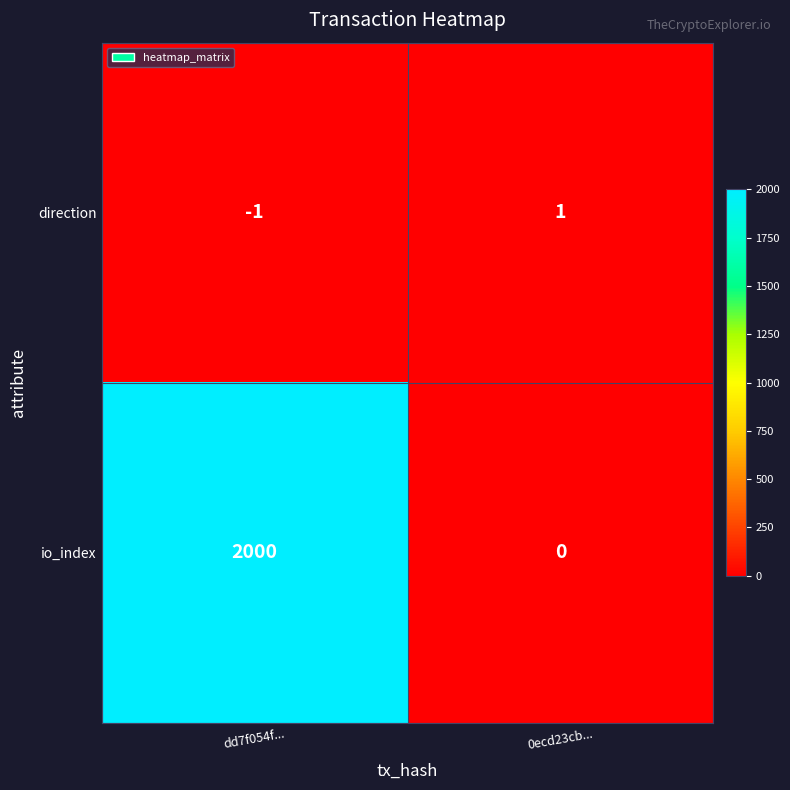

What is the minimum value shown in the chart?

-1